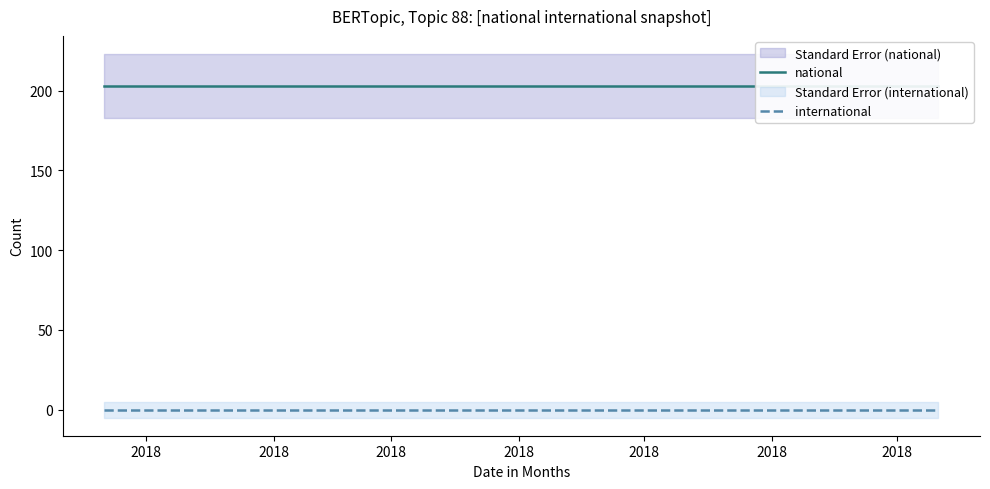

List the series in order of their overall mean, lowest first.

international, national